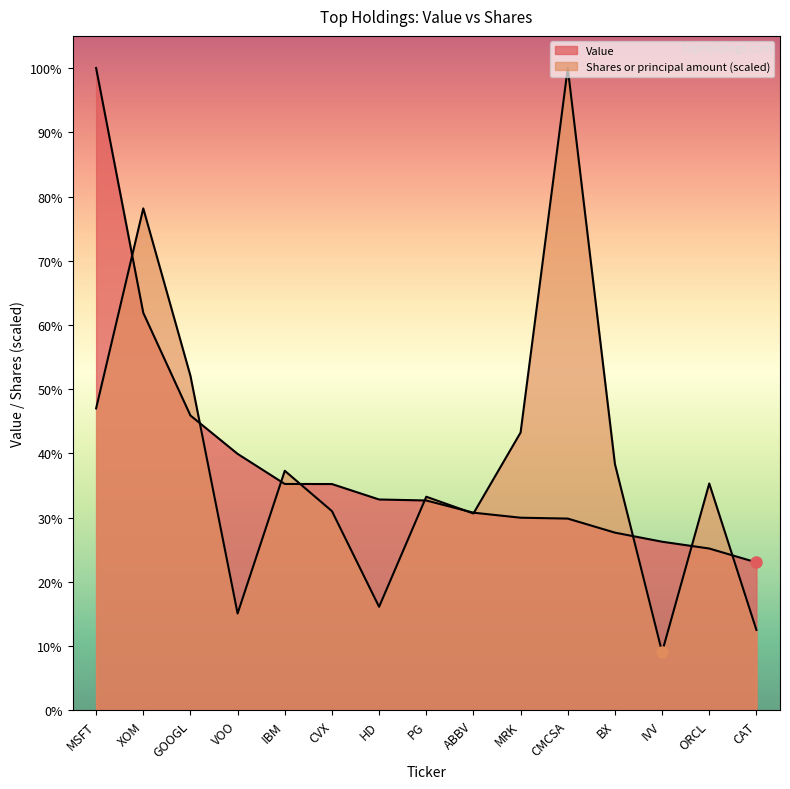

Which label corresponds to the smallest value in the chart?

IVV